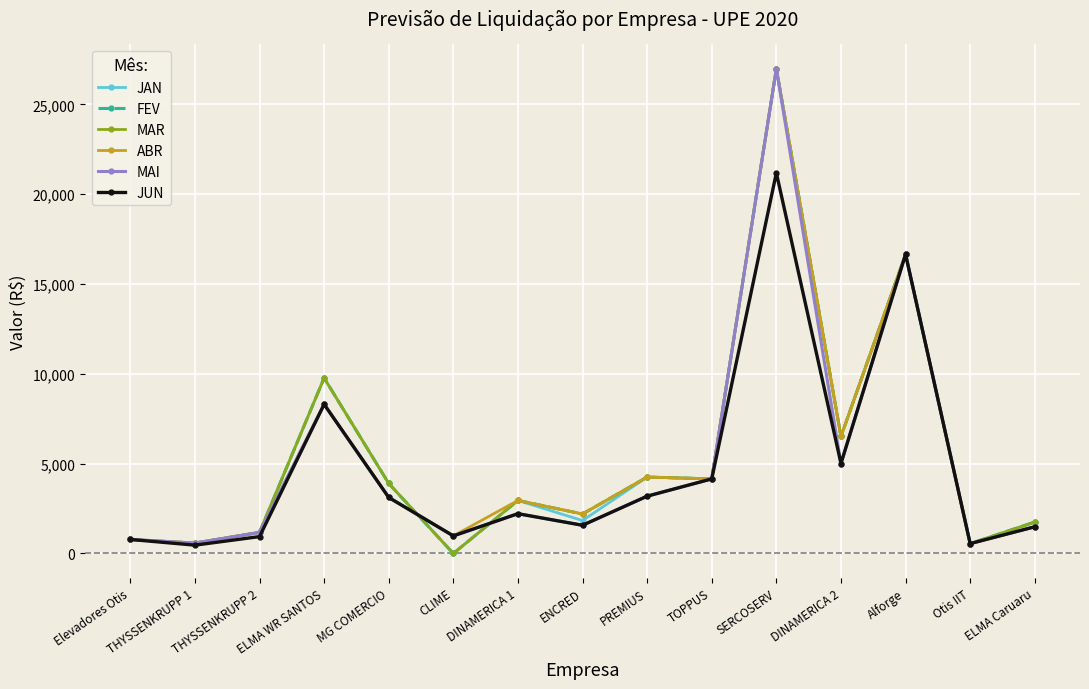

Which series has the widest spread of values?

JAN